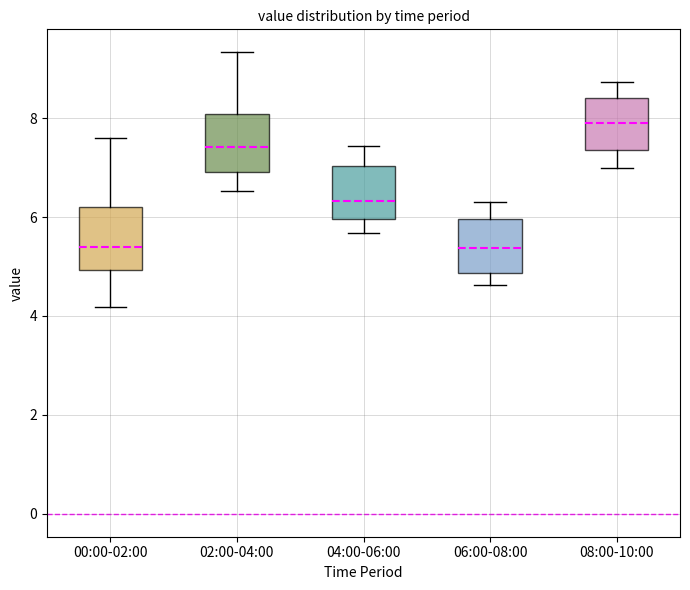

Where is the upper edge of the box for 08:00-10:00 on the y-axis? The values are not printed on the chart, so give them approximately, as read against the axis.

8.4